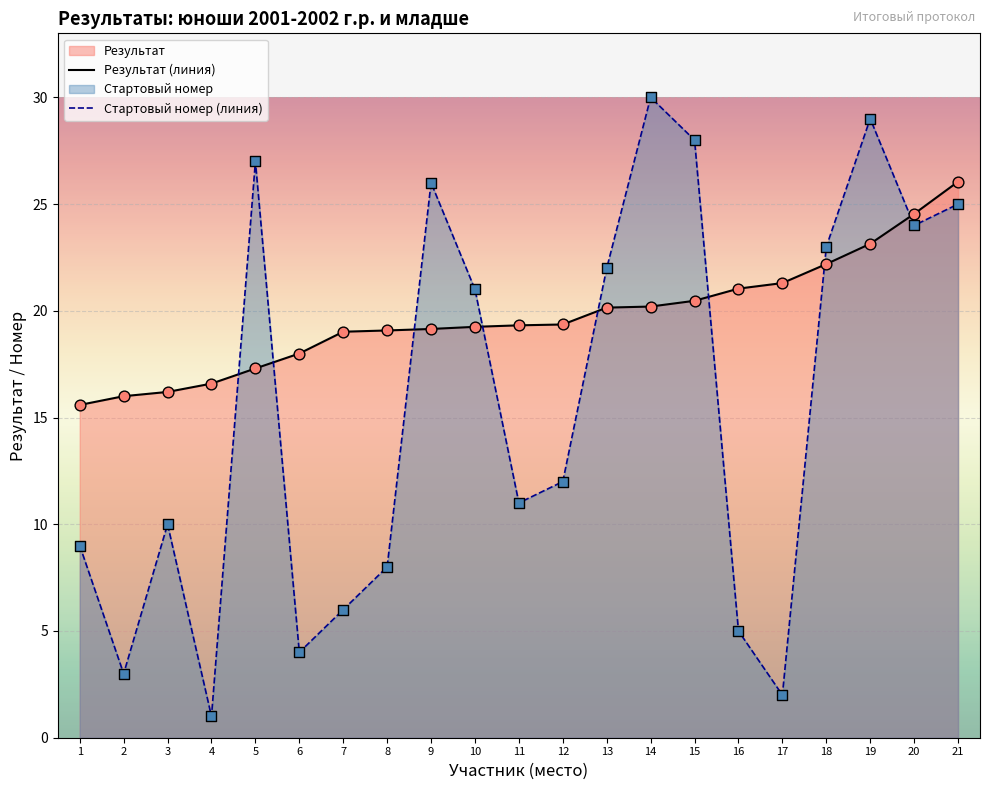

At how many categories does at least one series exceed 16?

19